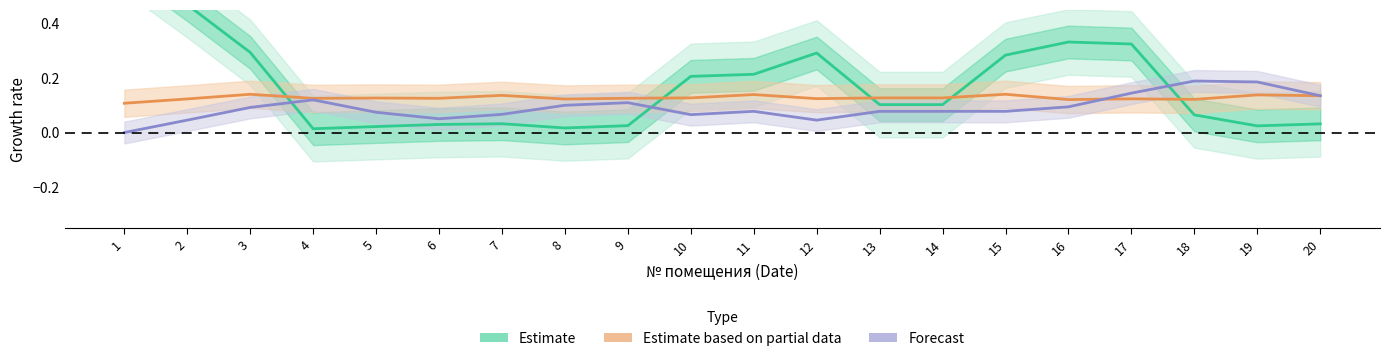

Which series changed the most between 11 and 20?

Estimate